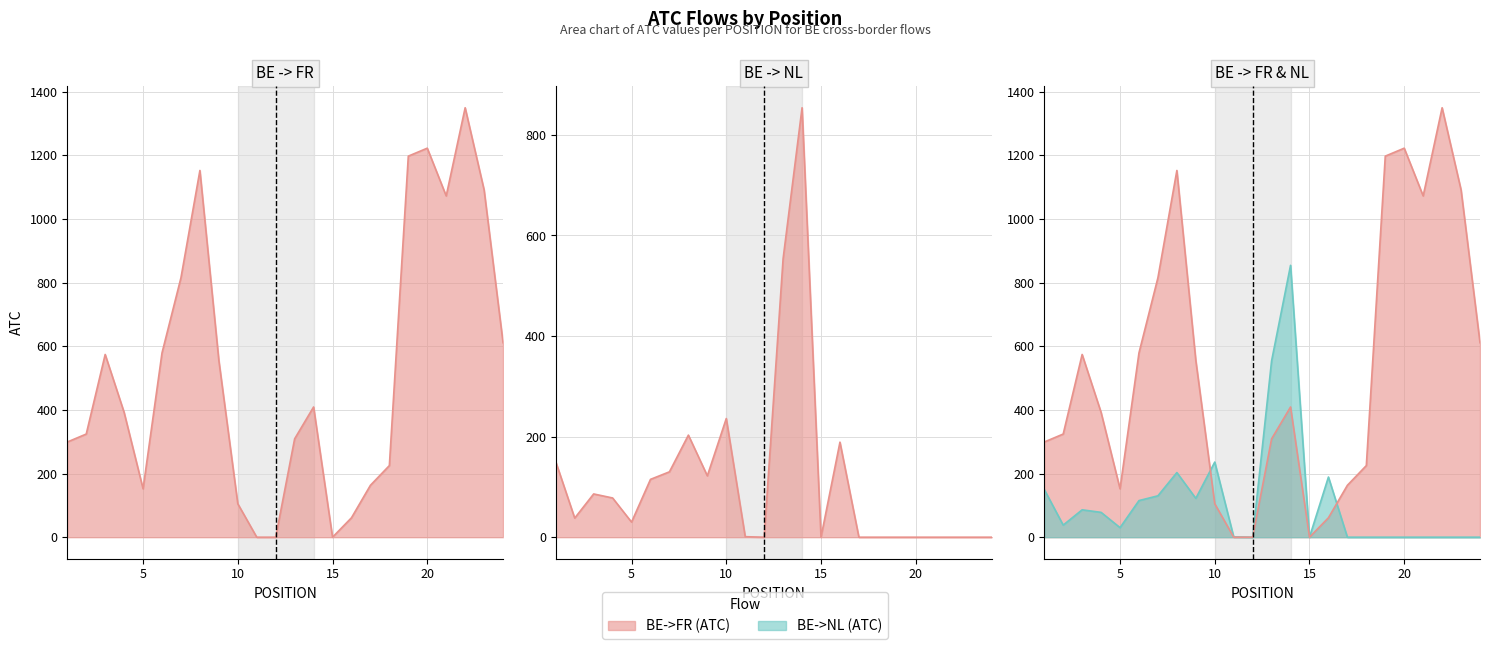

Is the value of BE->FR at 14 greater than the value of BE->NL at 21?

Yes